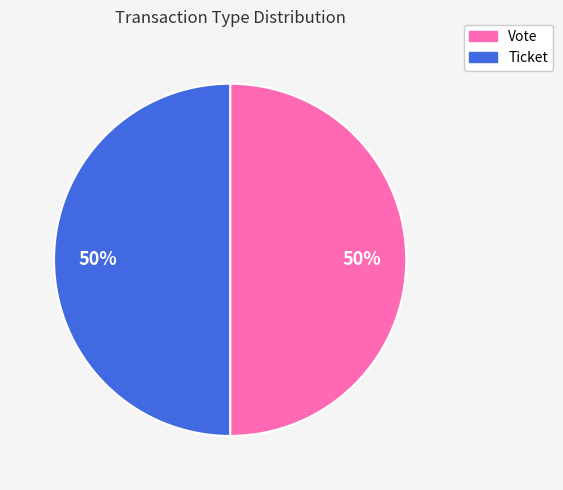

To the nearest percent, what is the average slice percentage?

50%